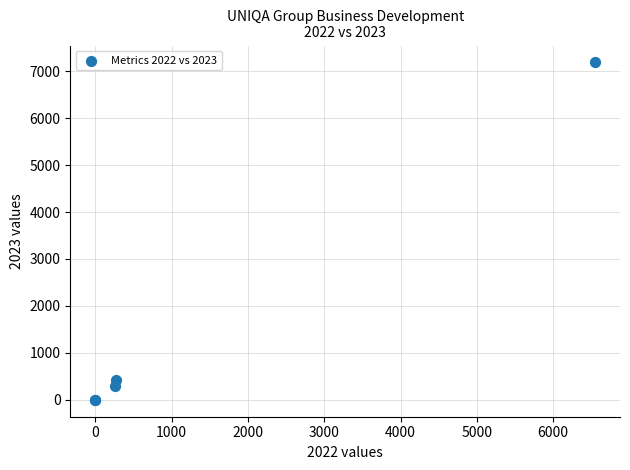

What Y value in the scatter plot is closest to 3592?

426.4